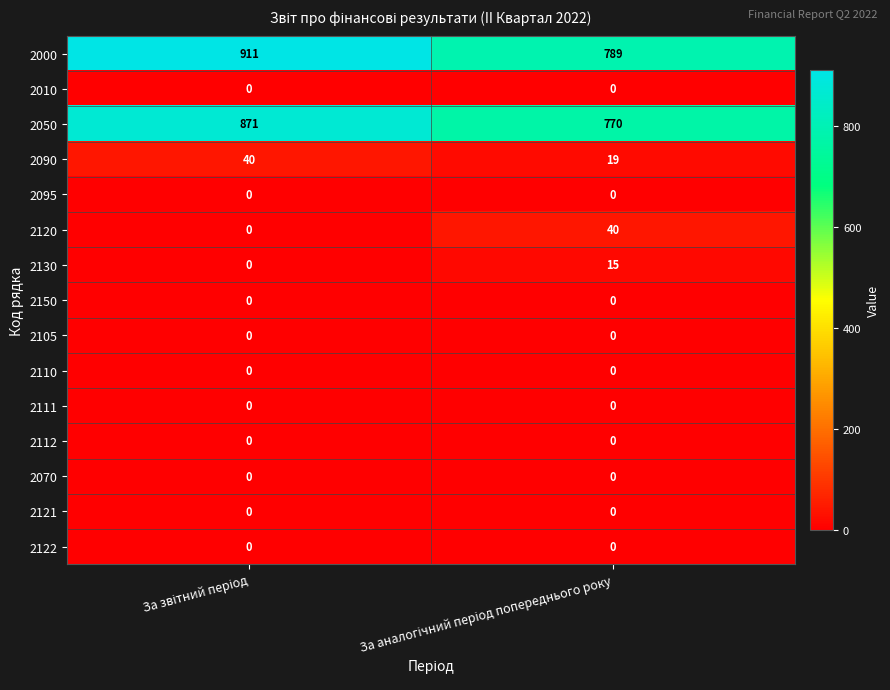

Which series has the largest range (max minus min)?

2000